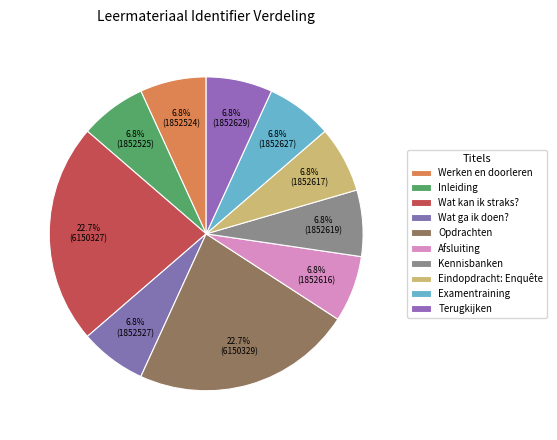

How many slices are in this pie chart?

10